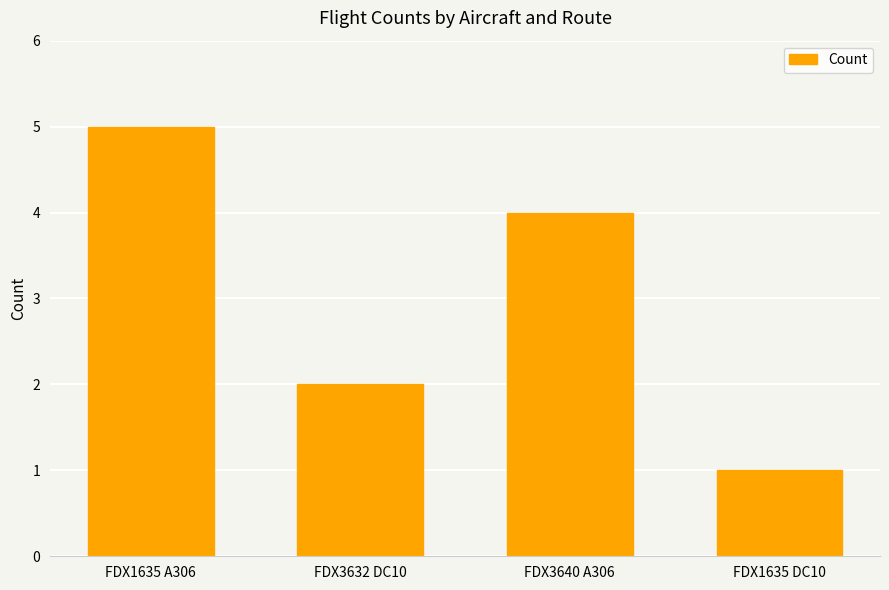

What is the sum of all values?

12